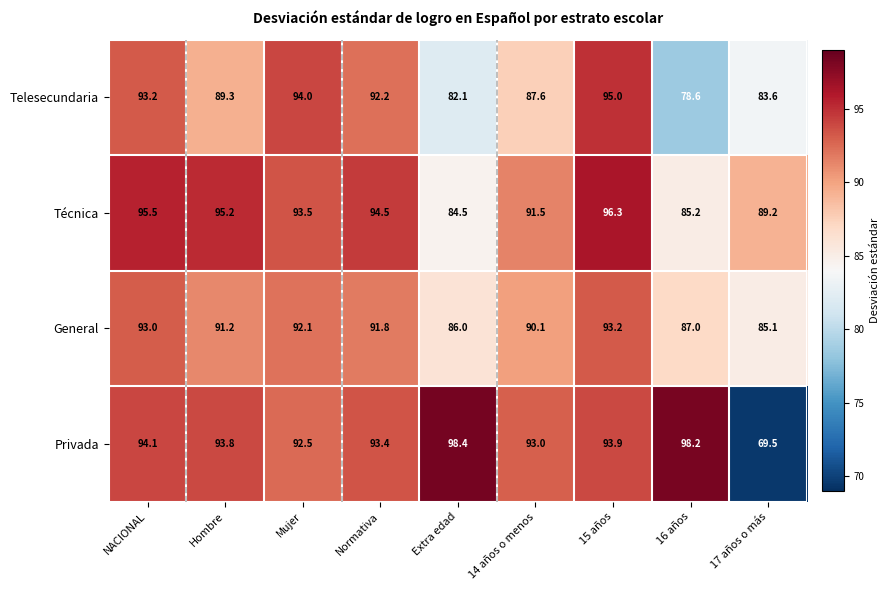

Between 14 años o menos and 16 años, which series saw the biggest shift?

Telesecundaria